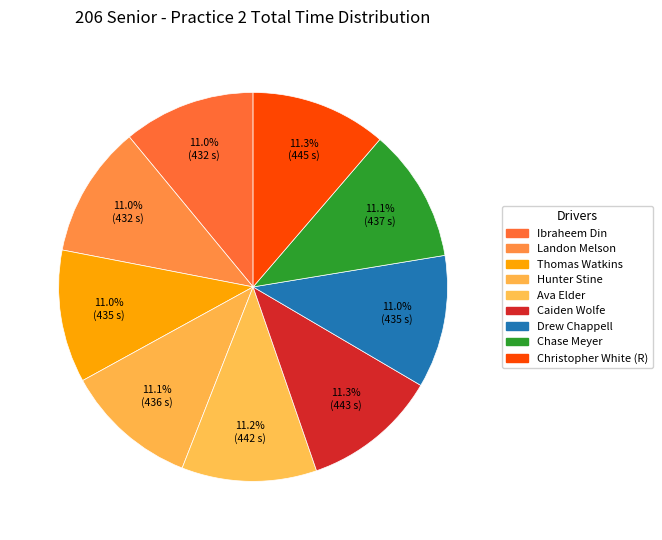

How many slices are in this pie chart?

9